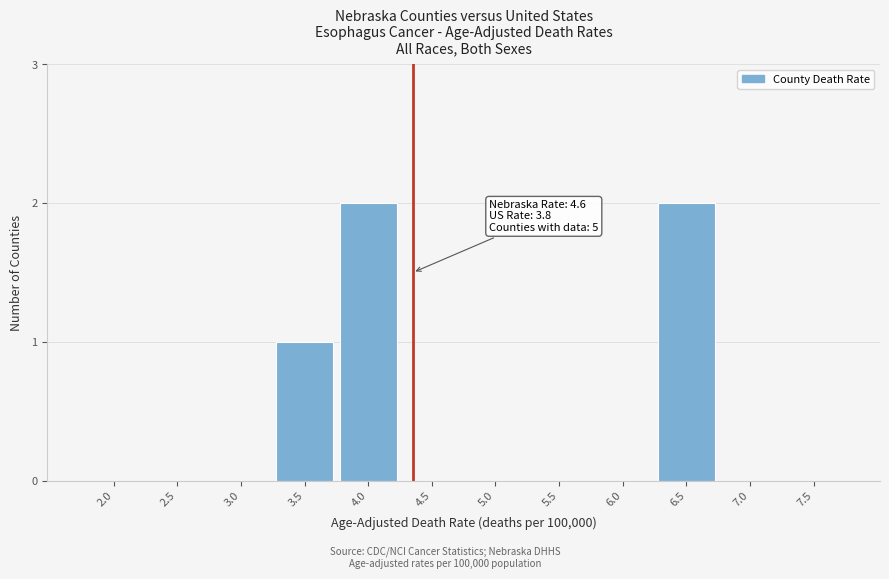

Reading right to left, what are all the values shown in this chart?

7.5=0	7.0=0	6.5=2	6.0=0	5.5=0	5.0=0	4.5=0	4.0=2	3.5=1	3.0=0	2.5=0	2.0=0